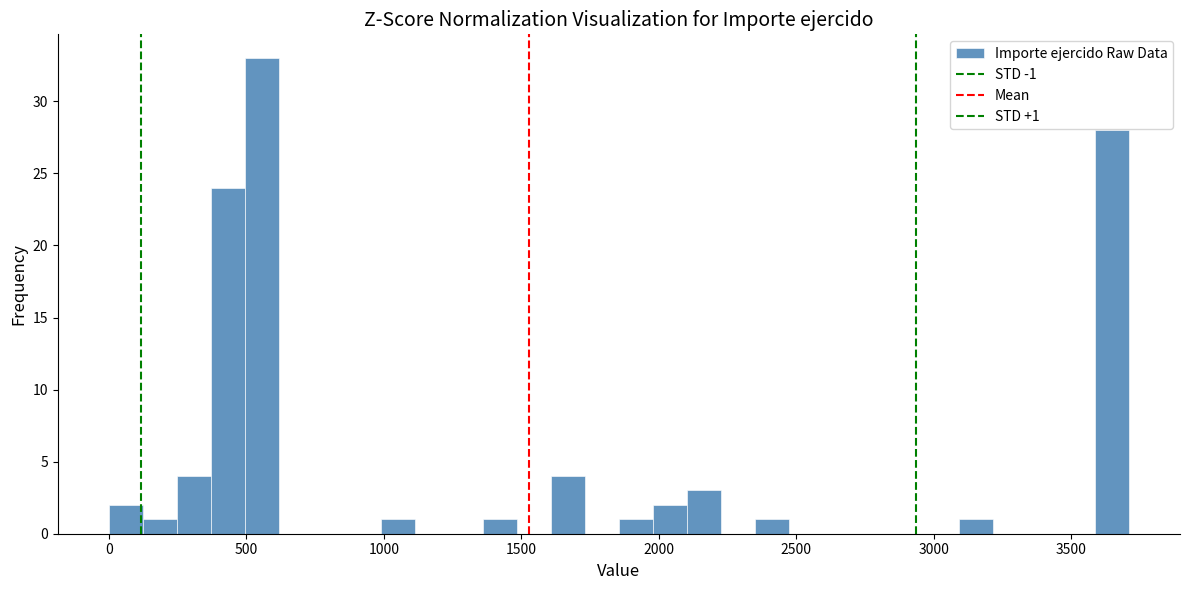

Read against the x-axis, roughly where is the centre of the tallest bar?

550